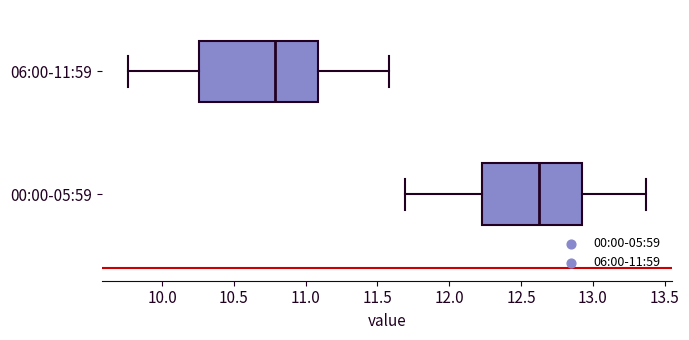

Where is the right edge of the box for 00:00-05:59 on the x-axis? The values are not printed on the chart, so give them approximately, as read against the axis.

12.90